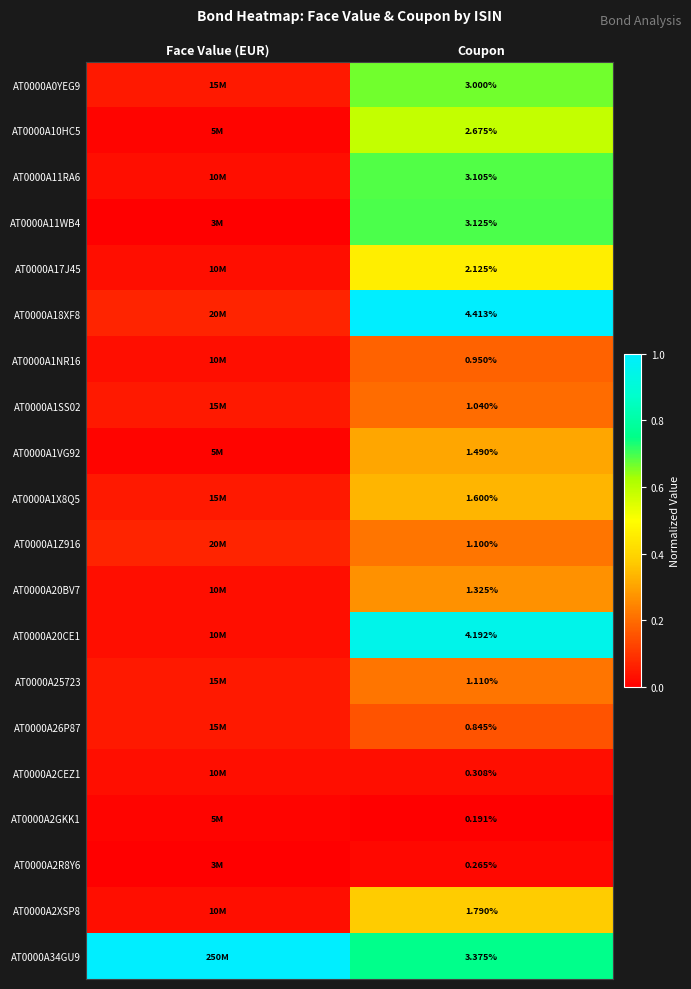

What is the spread (max minus min) of values at Coupon?

4.2